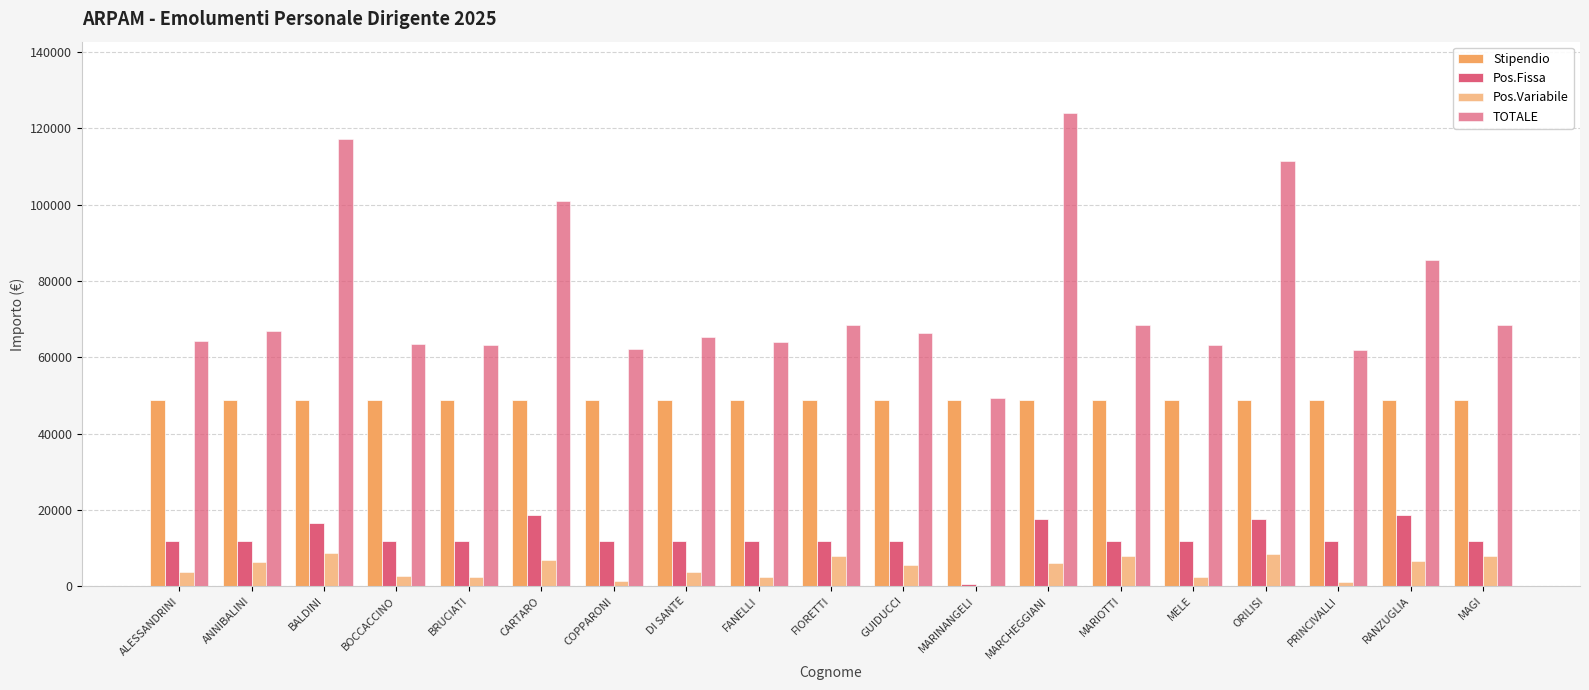

Are the bars grouped side by side (vs. stacked)?

Yes